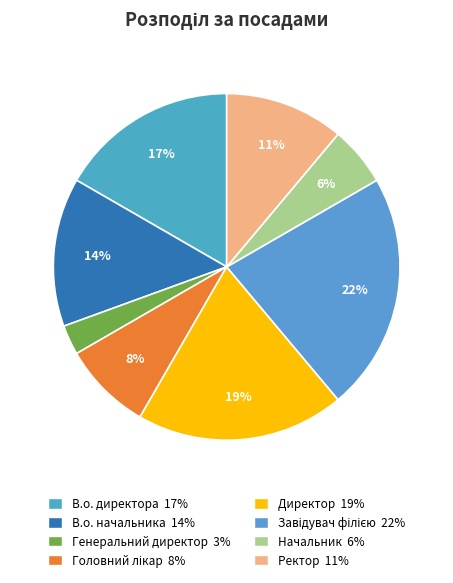

What percentage is the Завідувач філією slice, to the nearest percent?

22%